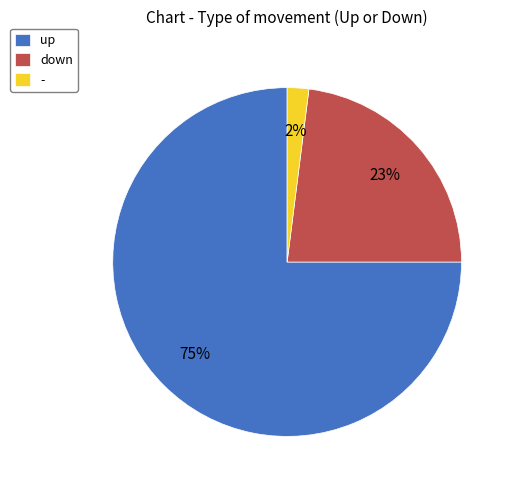

Between - and up, which is larger?

up